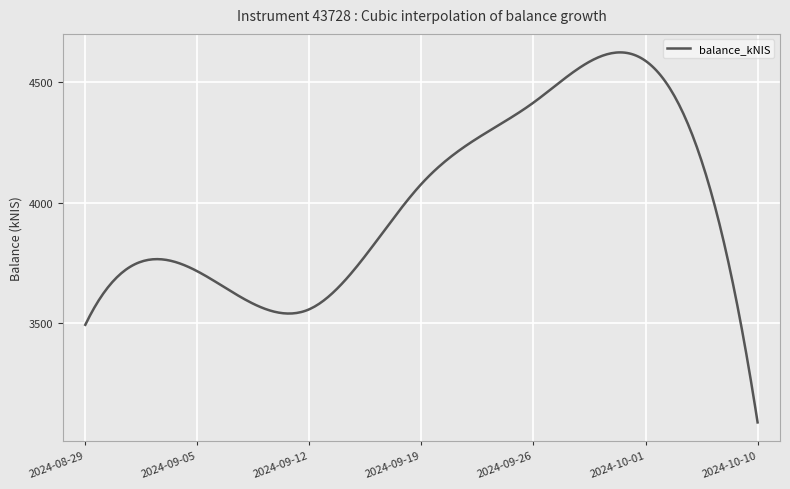

What is the greatest value displayed?

4624.3